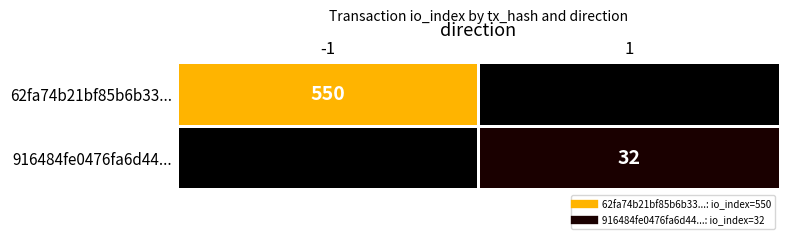

Rank the series at 1 from lowest to highest value.

62fa74b21bf85b6b33..., 916484fe0476fa6d44...